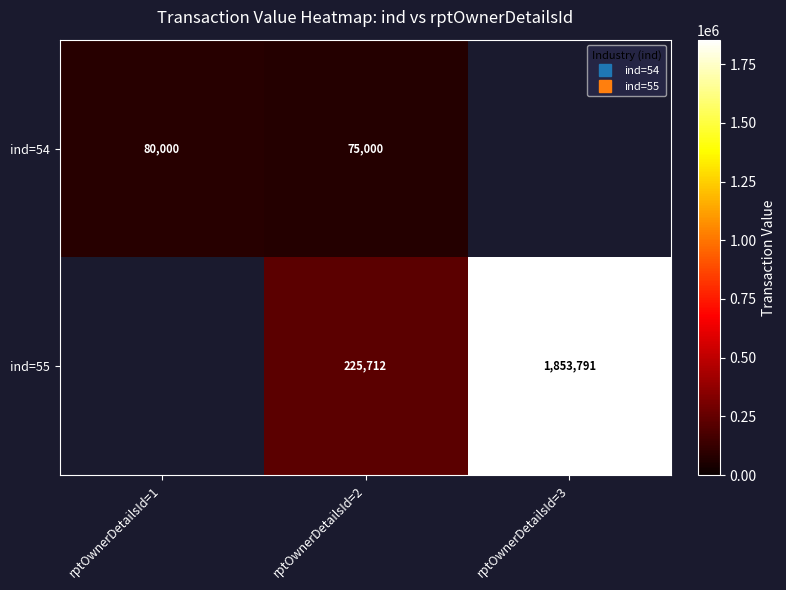

At rptOwnerDetailsId=2, list the series in order from largest to smallest.

ind=55, ind=54